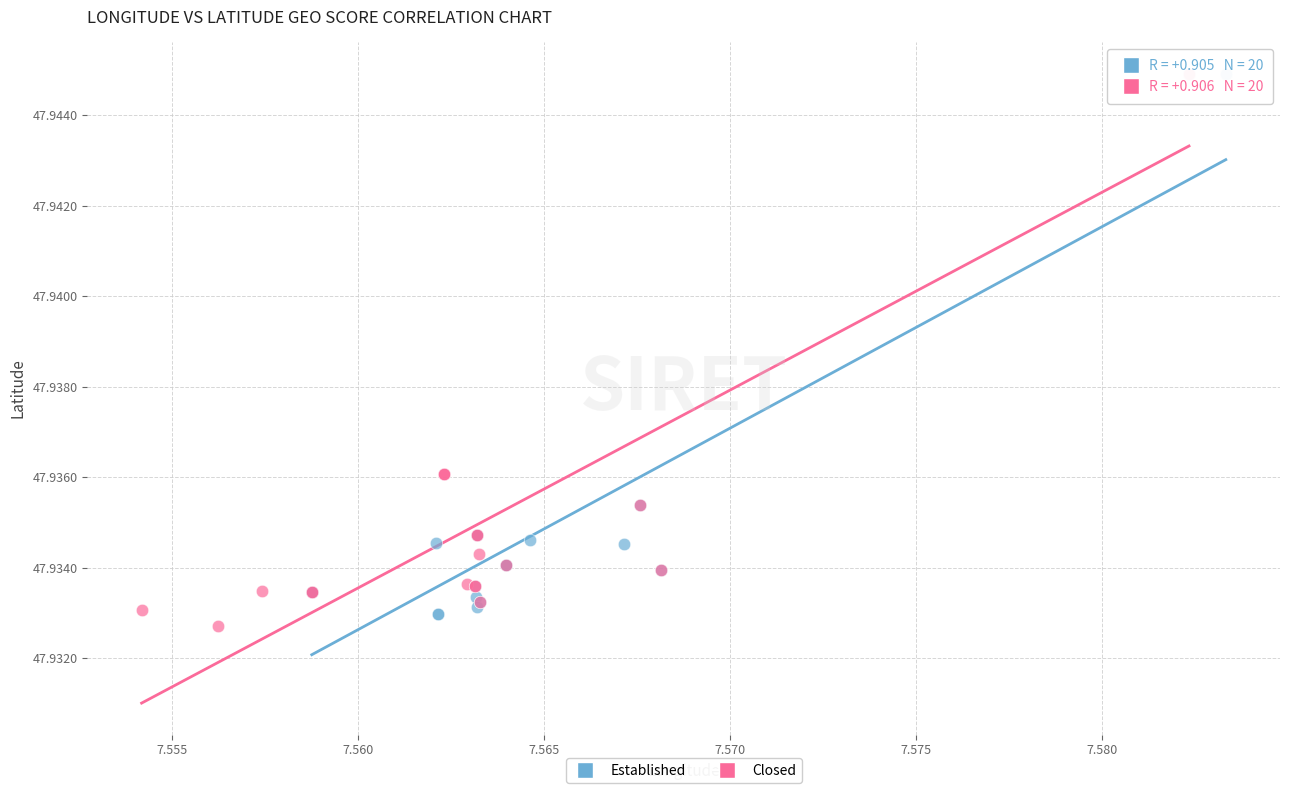

What are all the series names shown in the legend?

Established, Closed